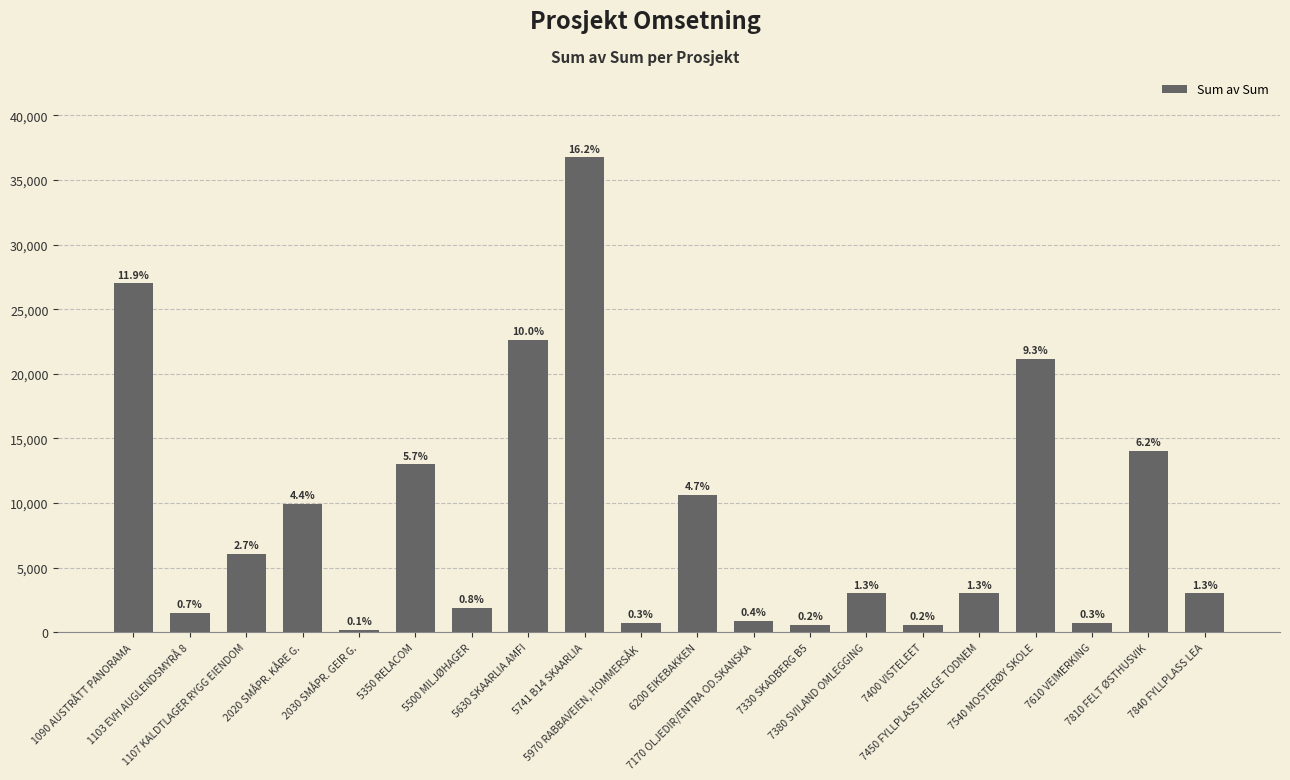

Are the bars horizontal?

No